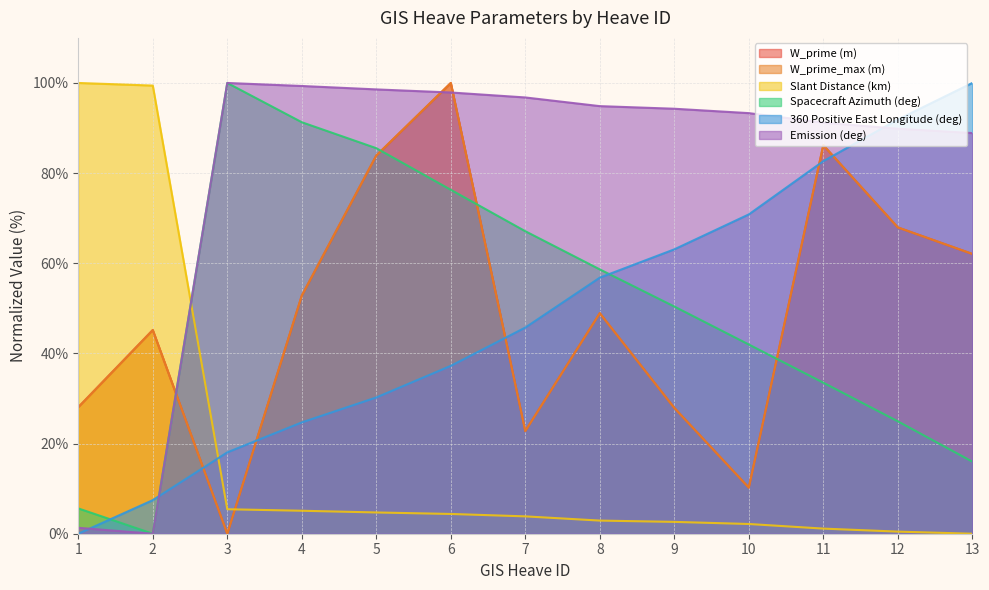

What is the difference between the highest and lowest values at 12?

91.4